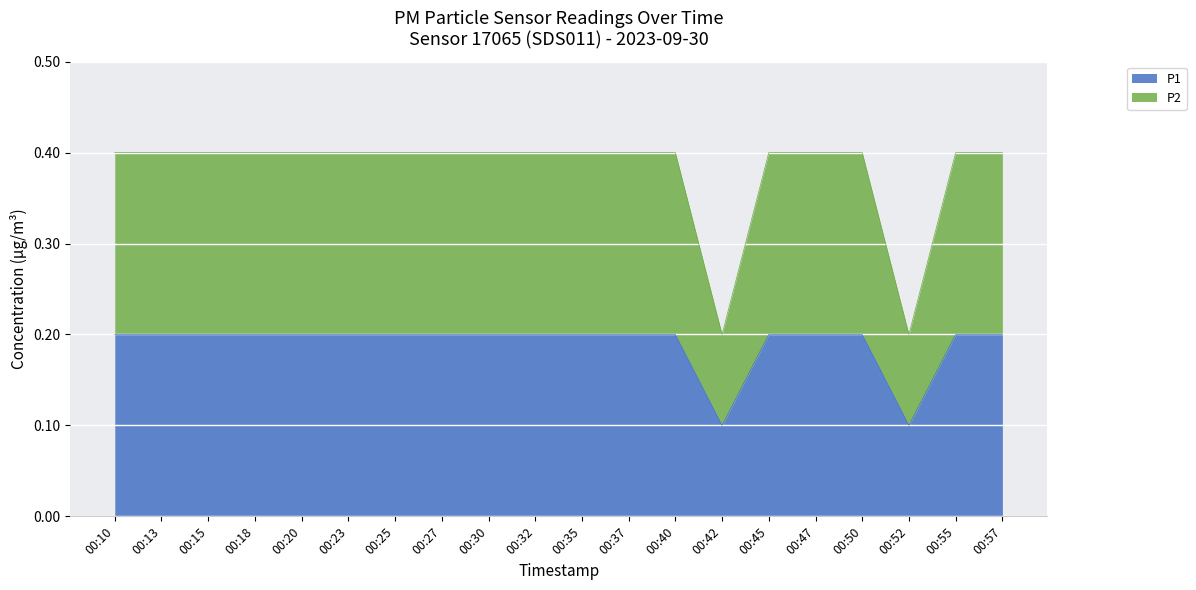

Which series has the largest total across all categories?

P2